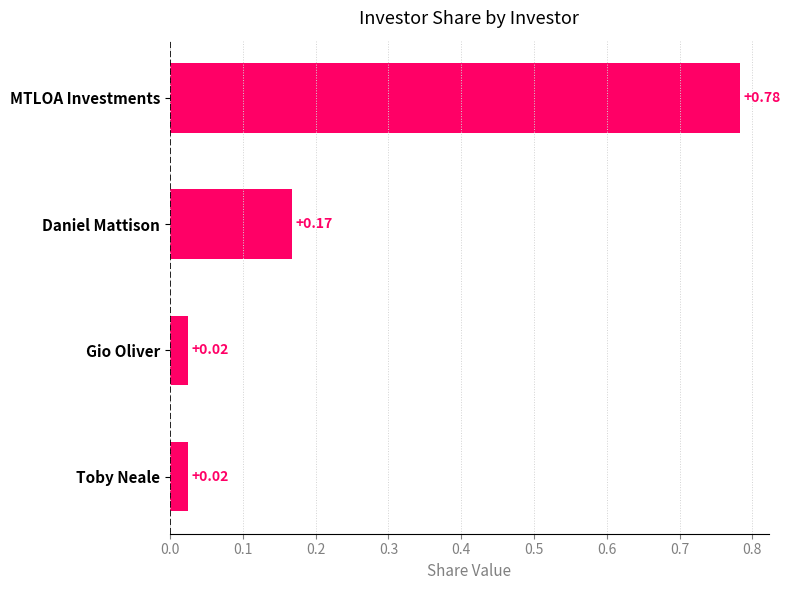

How many bars are there in total?

4